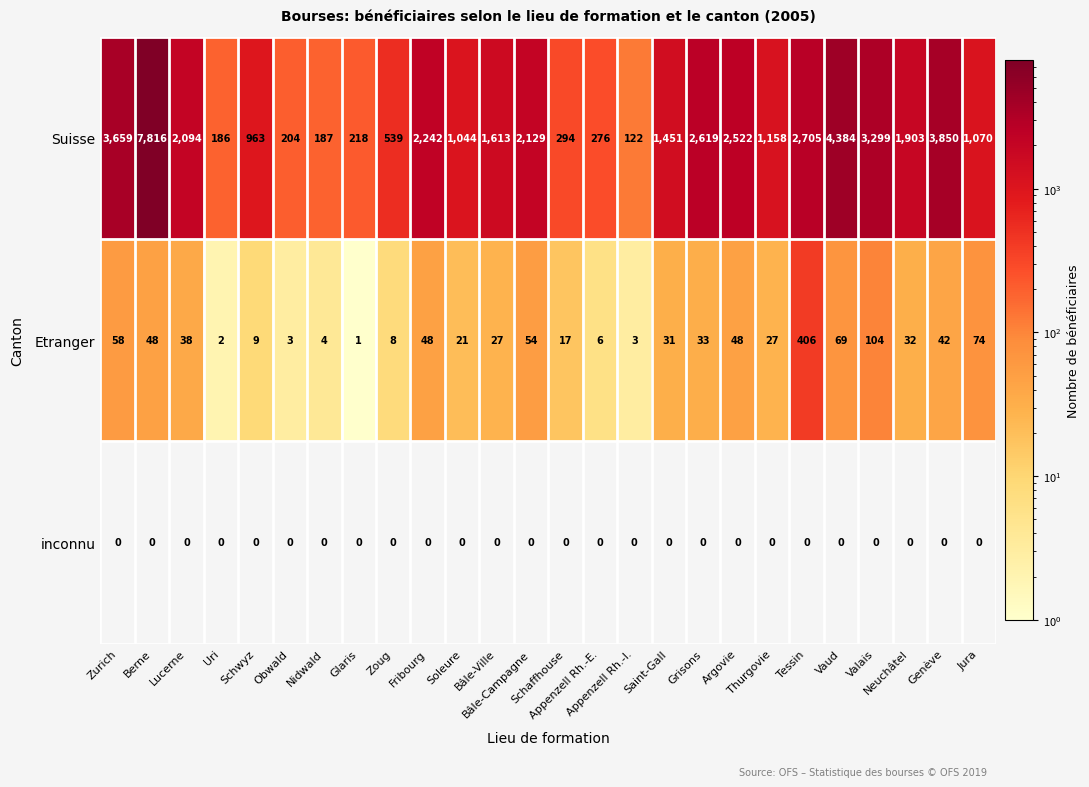

What is the difference between the maximum and second lowest values in the Suisse series?

7630